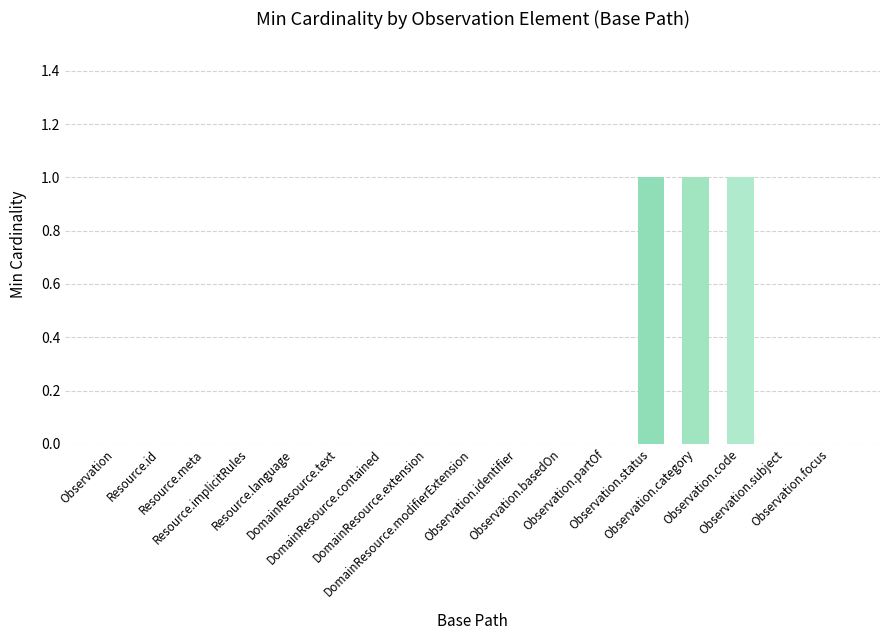

What is the sum of all values?

3